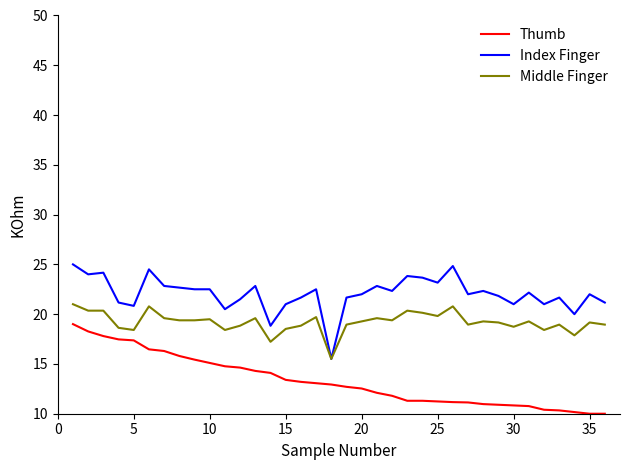

True or false: Thumb and Middle Finger cross at least once.

False